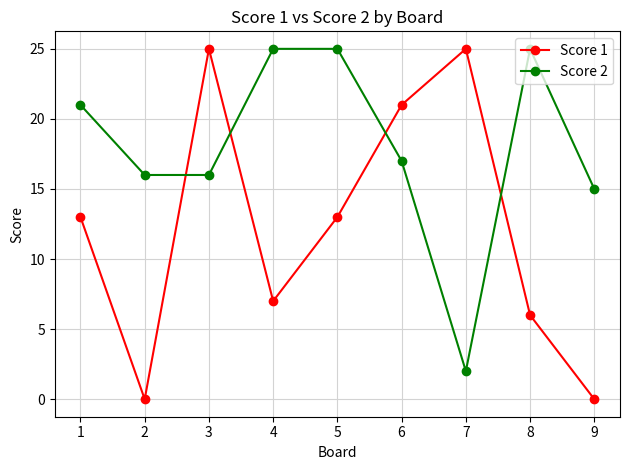

What is the total value across all series at 4?

32